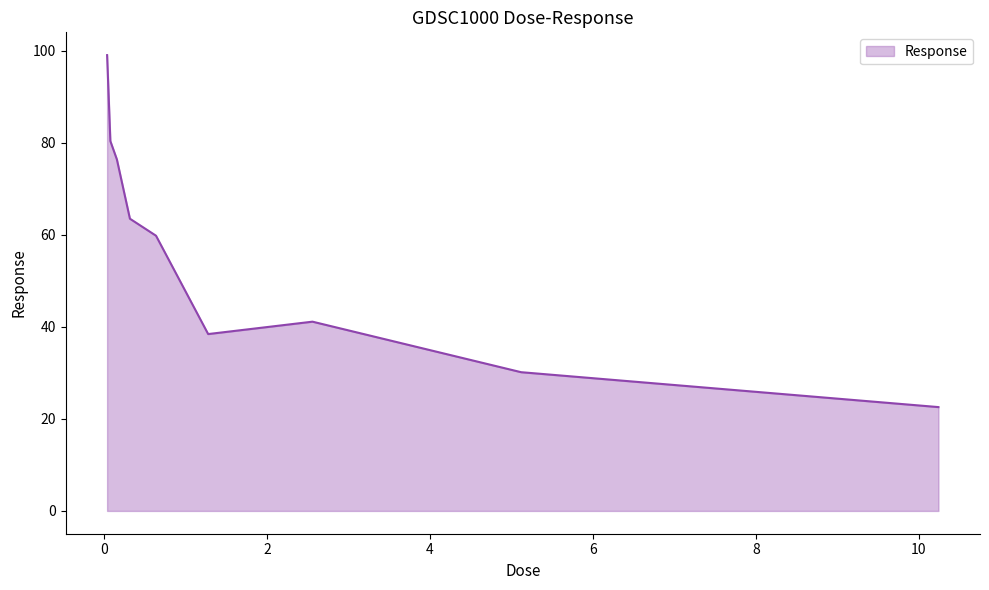

What is the smallest value displayed?

22.6